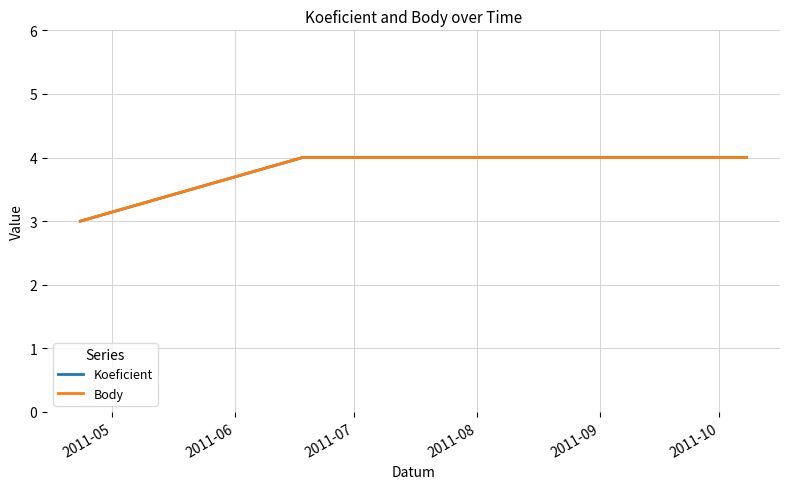

True or false: Koeficient has more than 2 interior local peaks.

False